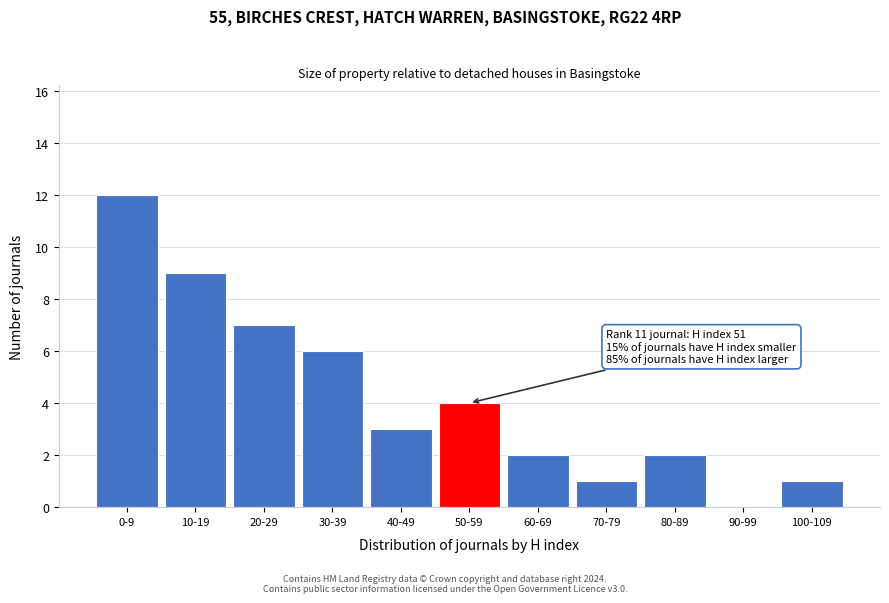

Reading left to right, transcribe all the data shown in this chart.

0-9=12	10-19=9	20-29=7	30-39=6	40-49=3	50-59=4	60-69=2	70-79=1	80-89=2	90-99=0	100-109=1